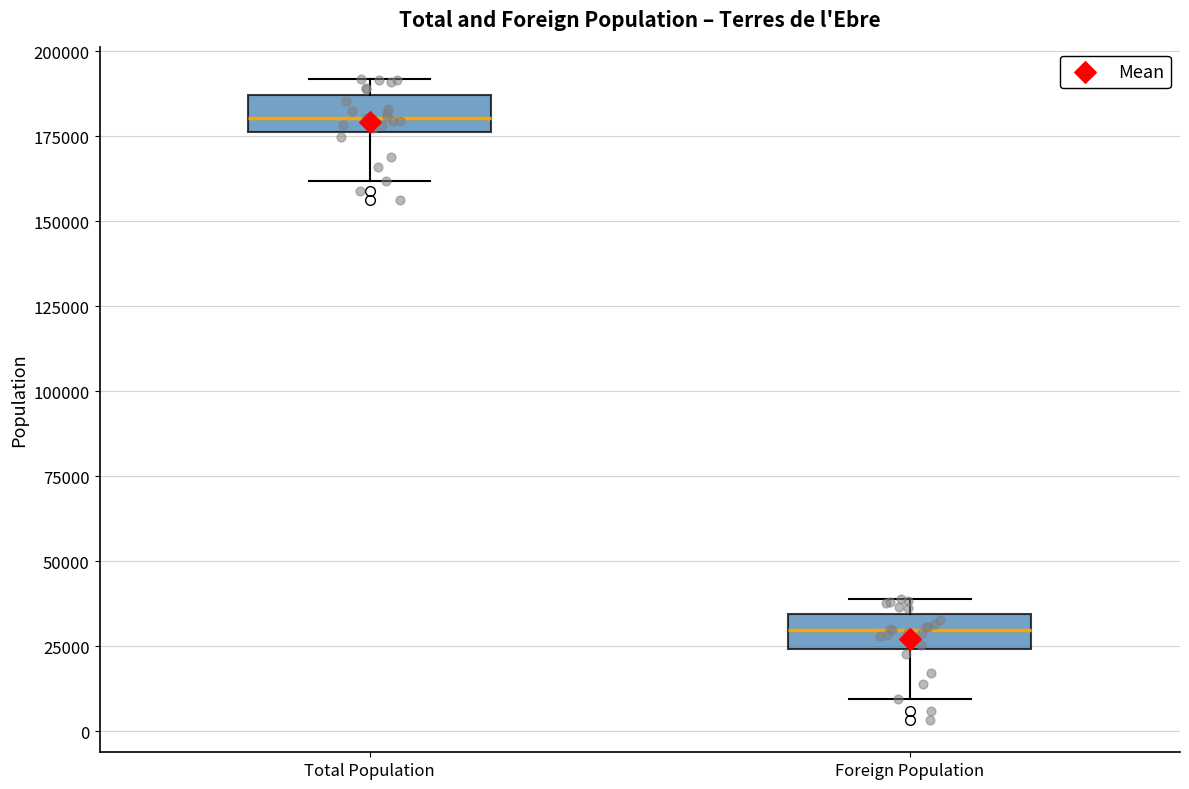

Where does the median line of the box for Foreign Population sit on the y-axis? The values are not printed on the chart, so give them approximately, as read against the axis.

30000